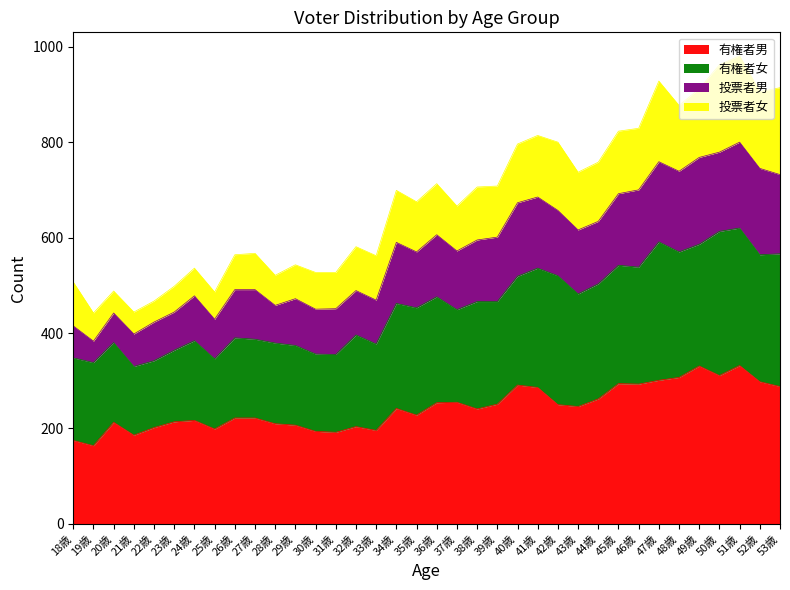

What is the maximum value for 有権者男?

332